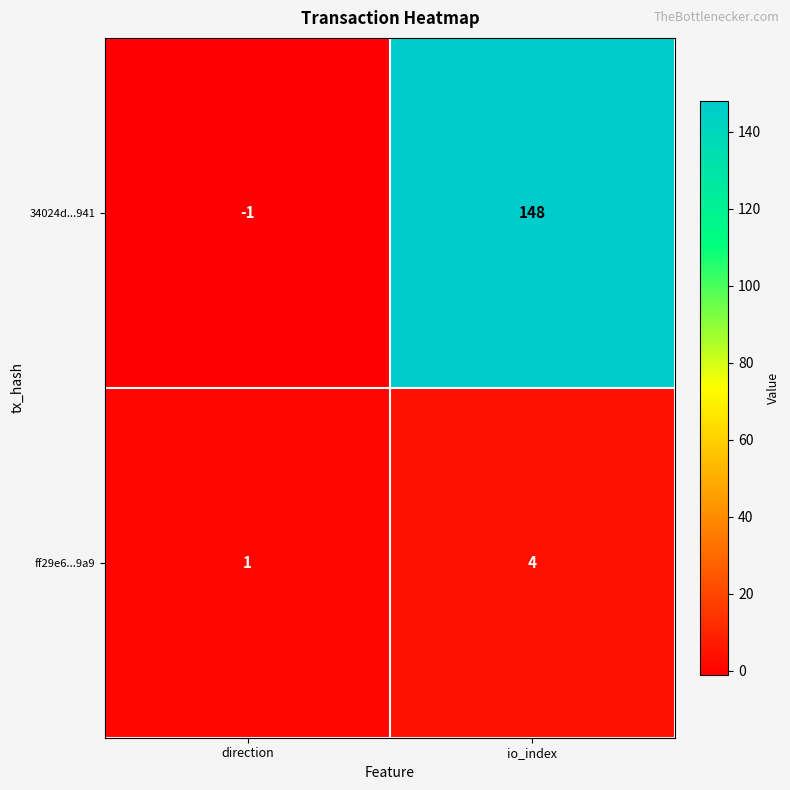

Which series has the largest total across all categories?

34024d...941